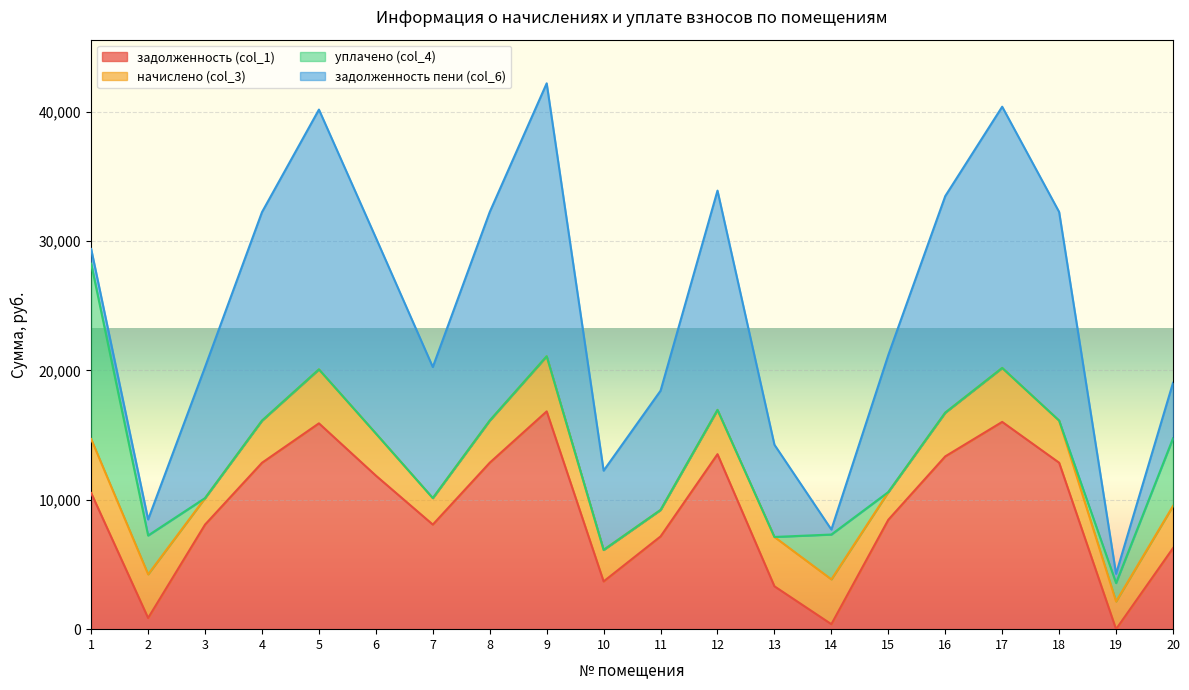

At 16, list the series in order from largest to smallest.

задолженность пени (col_6), задолженность (col_1), начислено (col_3), уплачено (col_4)